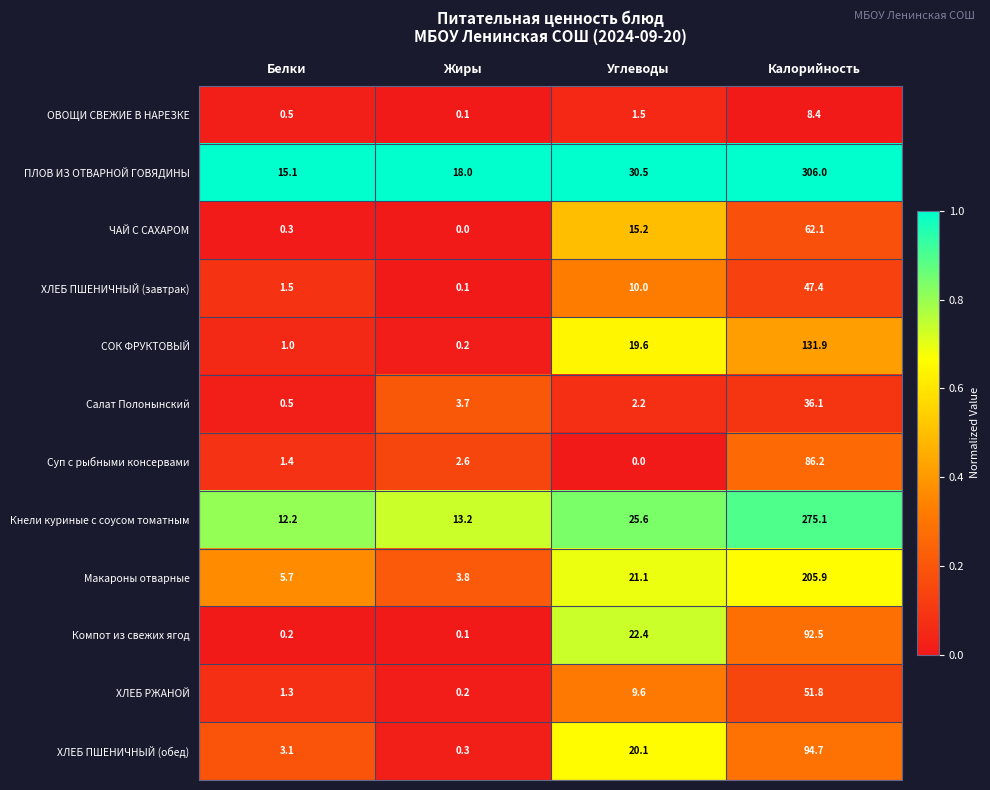

How many distinct data groups are displayed?

12